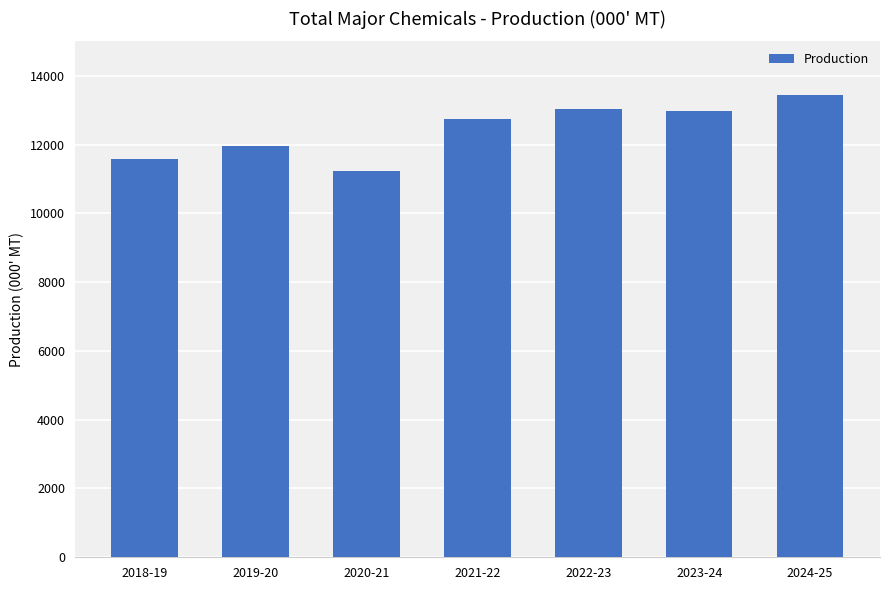

How many categories are shown in the chart?

7